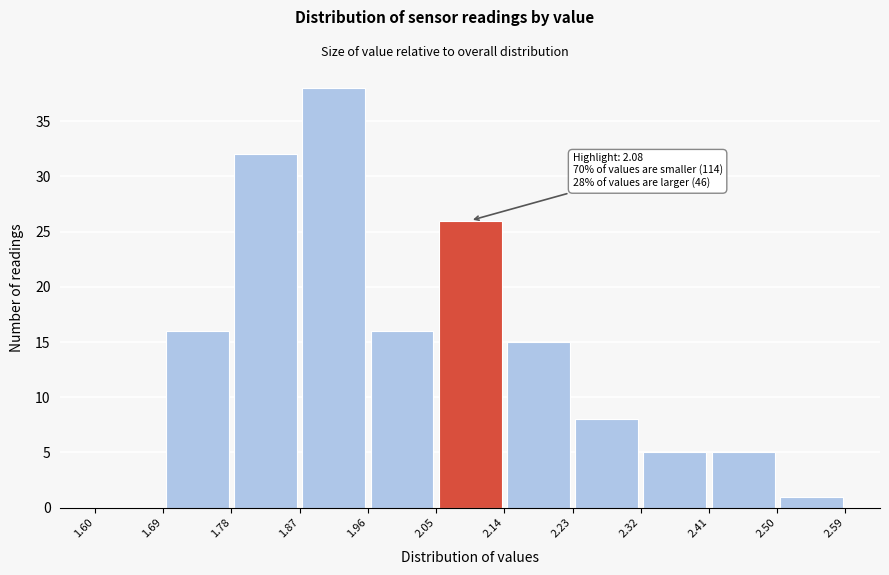

Which range on the x-axis has the tallest bar?

1.87 to 1.96